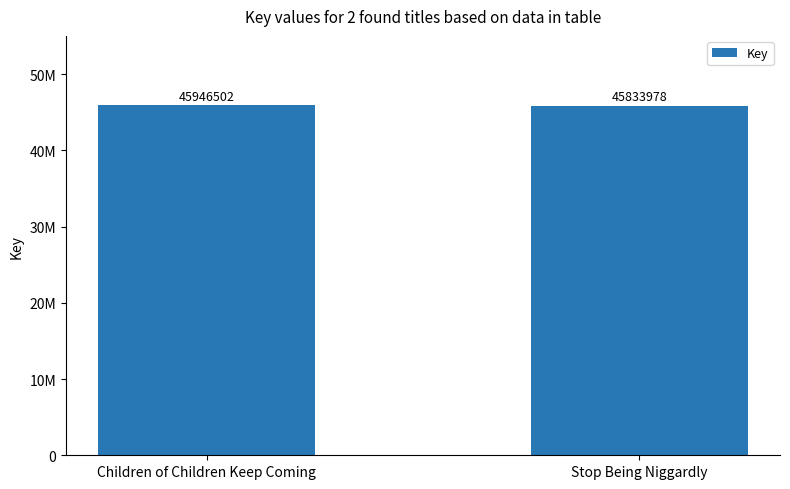

What is the value of the 1st bar from the left?

45946502